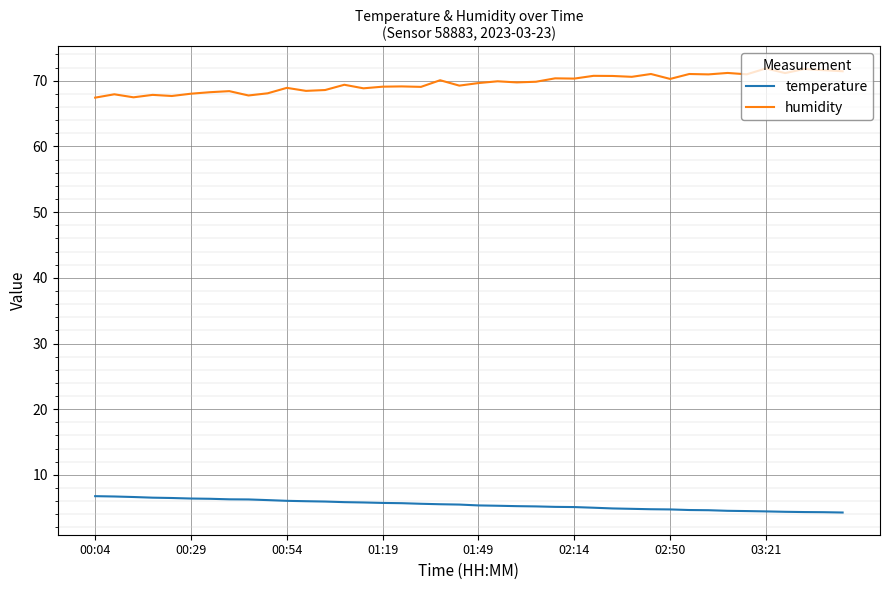

What is the difference between the maximum and minimum values in the temperature series?

2.5